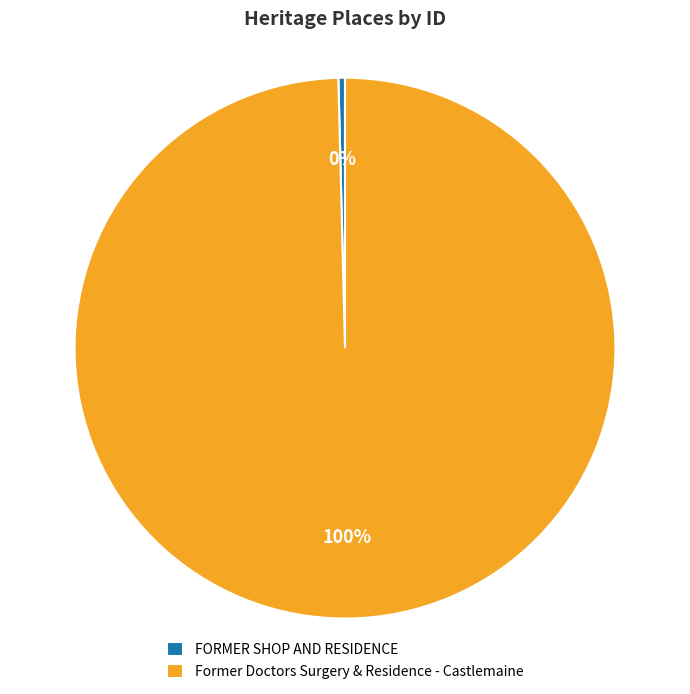

Combined, do FORMER SHOP AND RESIDENCE and Former Doctors Surgery & Residence - Castlemaine account for over 50%?

Yes